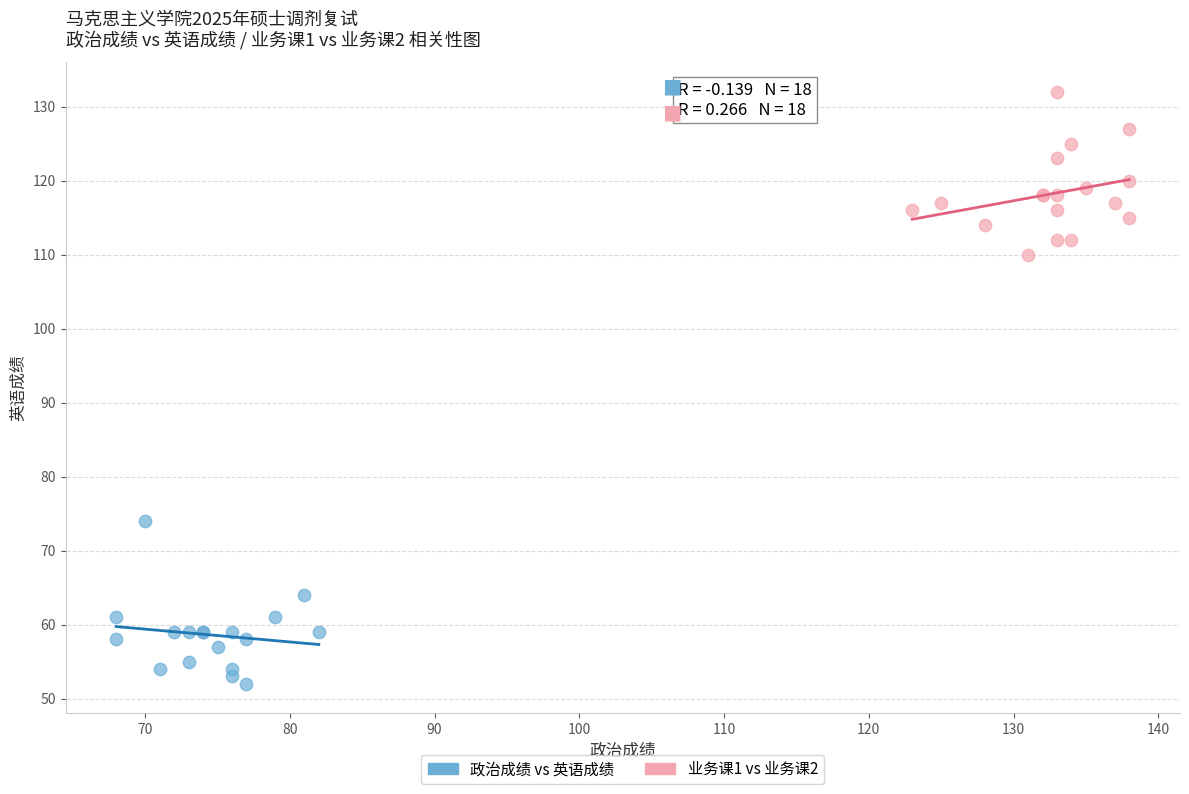

Which series contains the lowest Y value?

政治成绩 vs 英语成绩